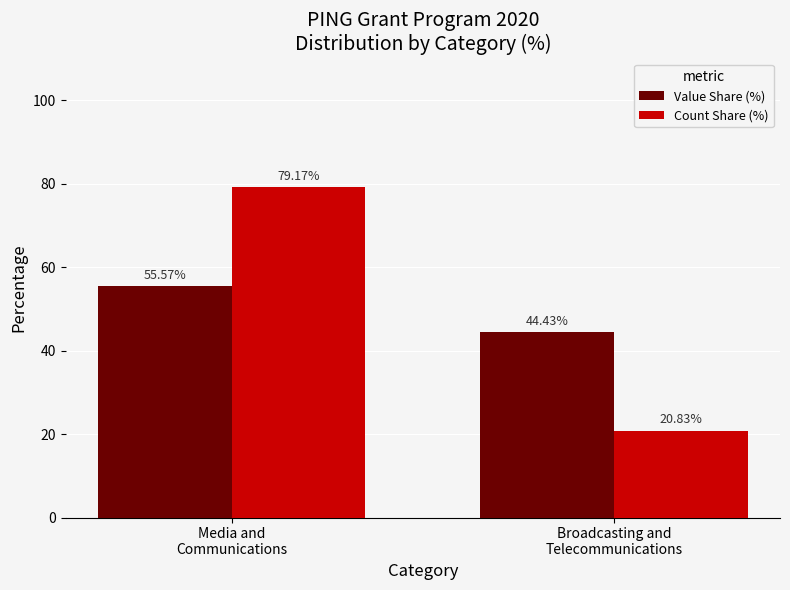

Rank the categories by Value Share (%) value from highest to lowest.

Media and
Communications, Broadcasting and
Telecommunications